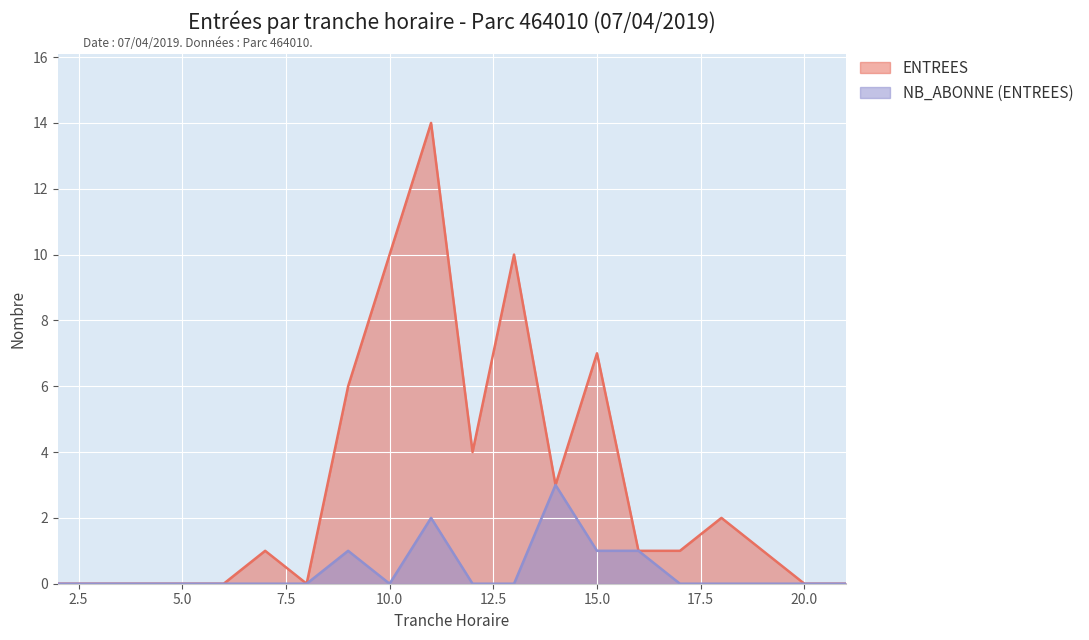

Rank the series by their maximum value, from lowest to highest.

NB_ABONNE (ENTREES), ENTREES